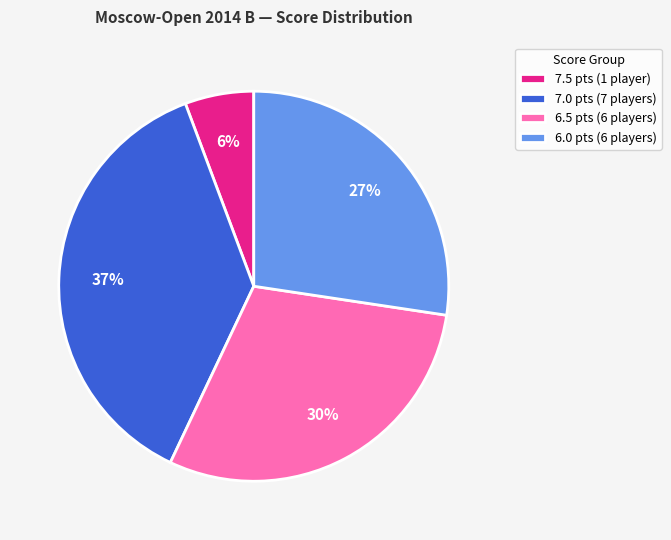

Is it true that 6.0 pts (6 players) is 39% of the pie?

False